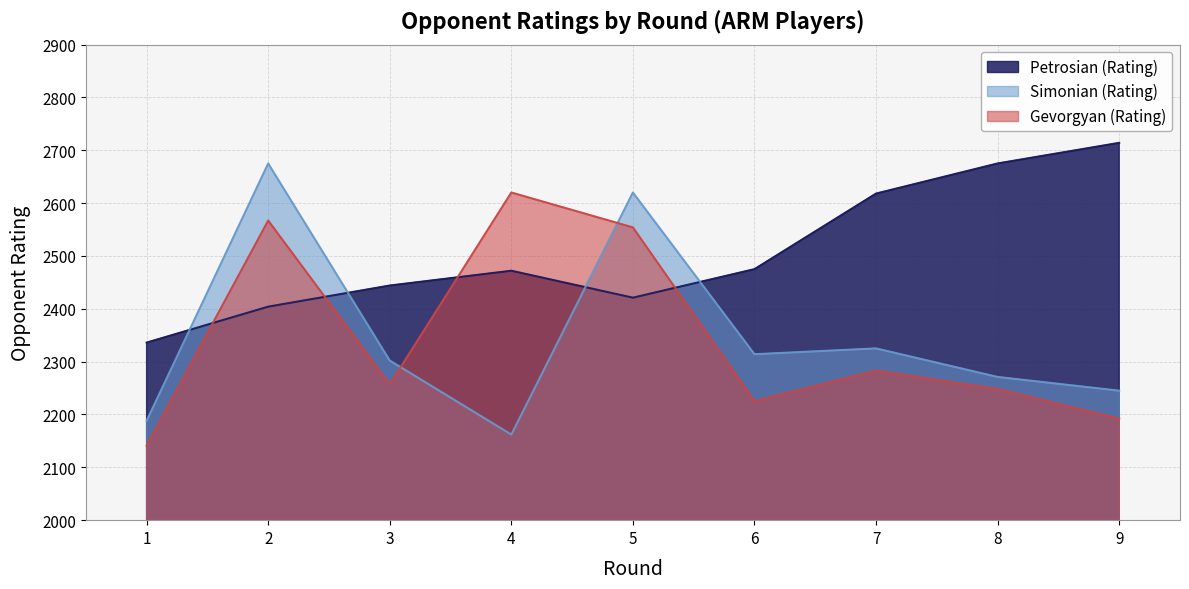

What is the maximum value shown in the chart?

2714